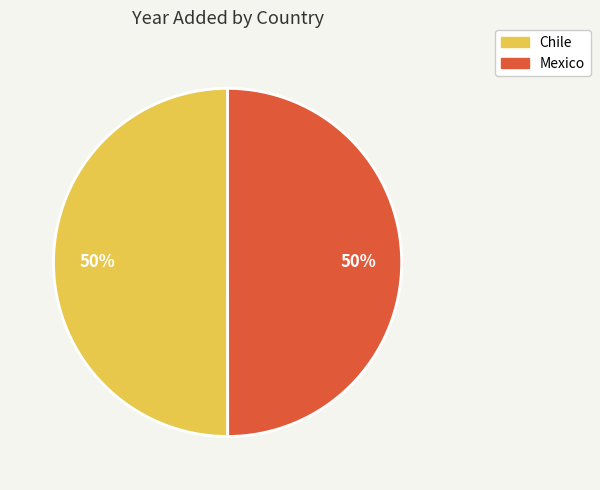

Is the sum of Mexico and Chile greater than half?

Yes